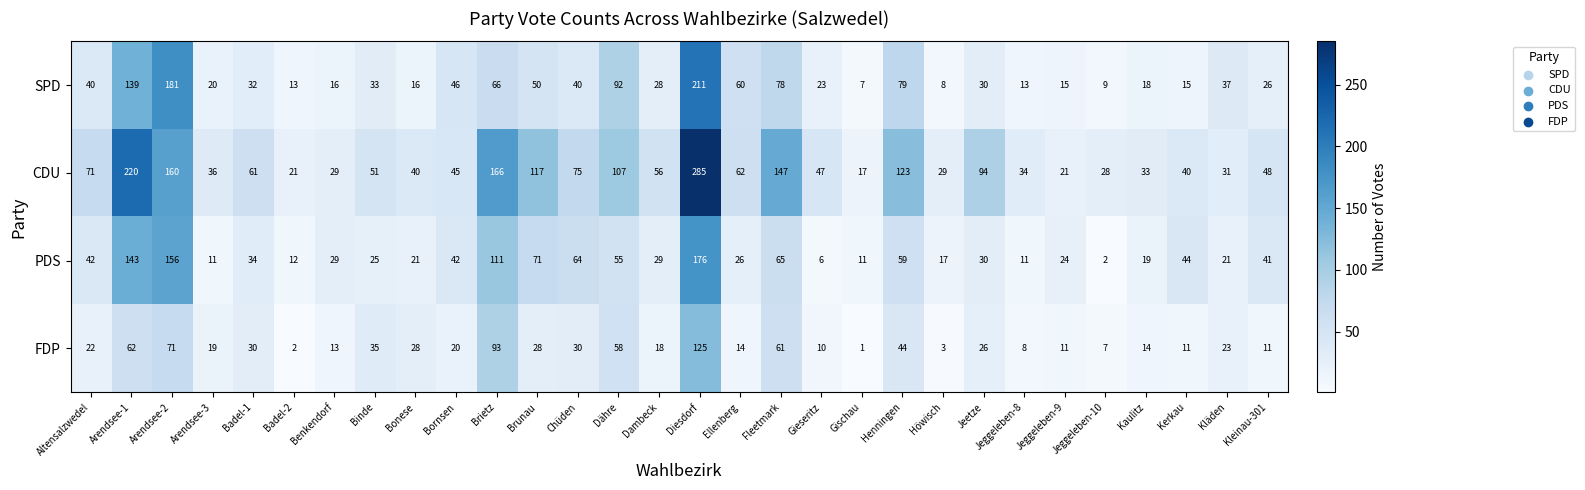

Rank the series at Jeggeleben-8 from highest to lowest value.

CDU, SPD, PDS, FDP